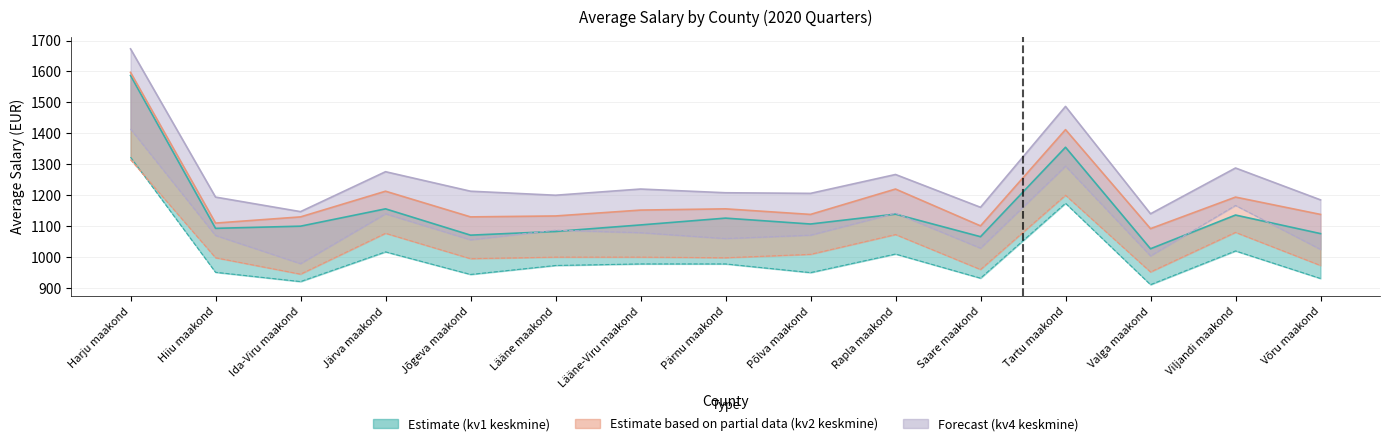

True or false: Estimate based on partial data (kv2 keskmine) and Estimate (kv1 keskmine) cross at least once.

False